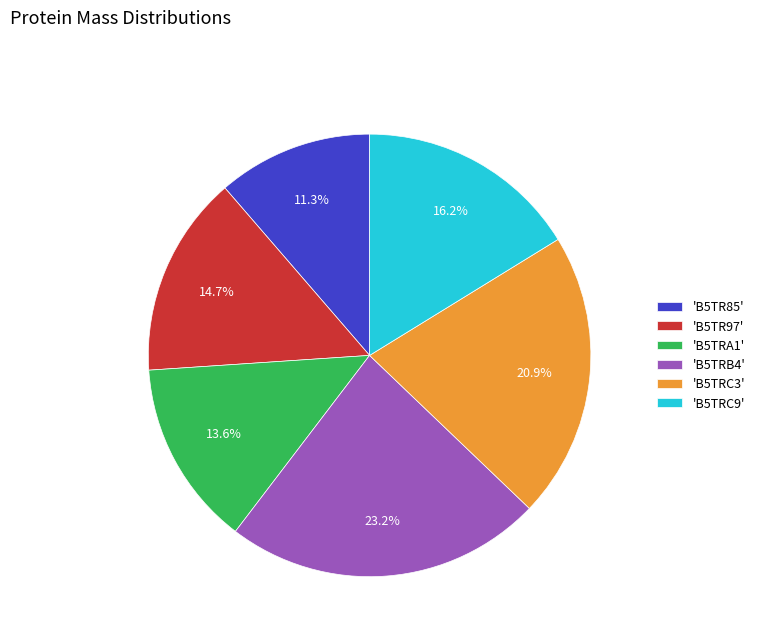

Count the number of slices in the pie.

6